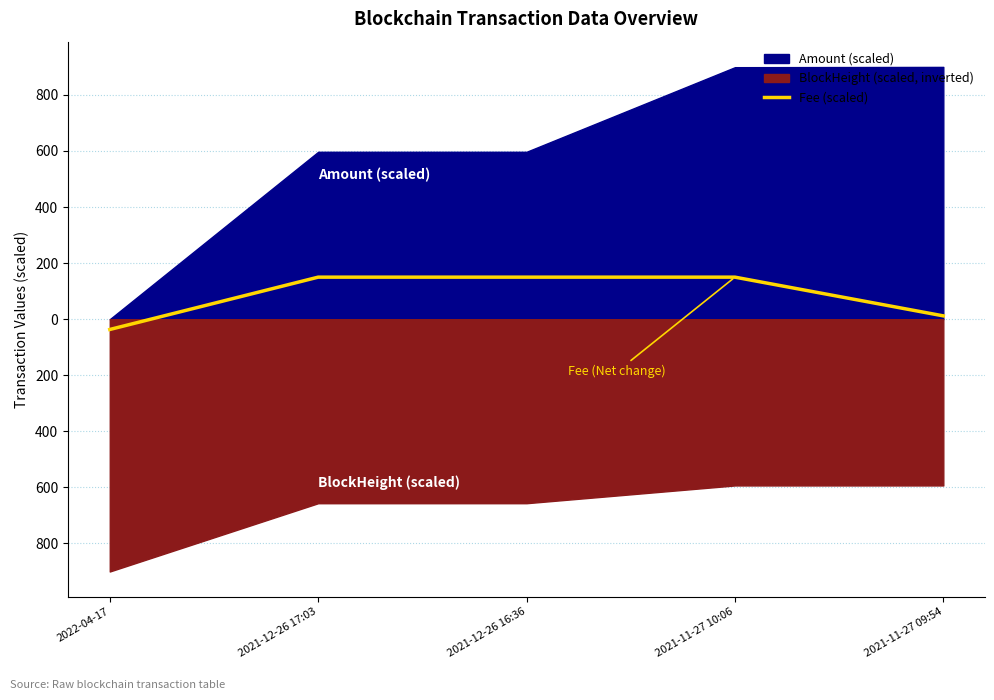

How many values are above zero?

4